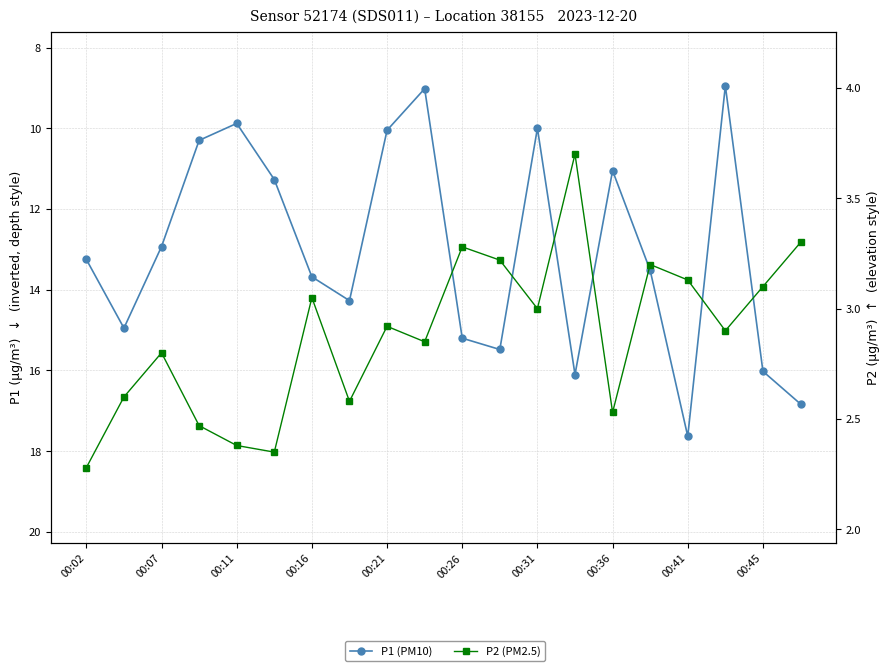

At which label is P2 (PM2.5) closest to 2?

00:02